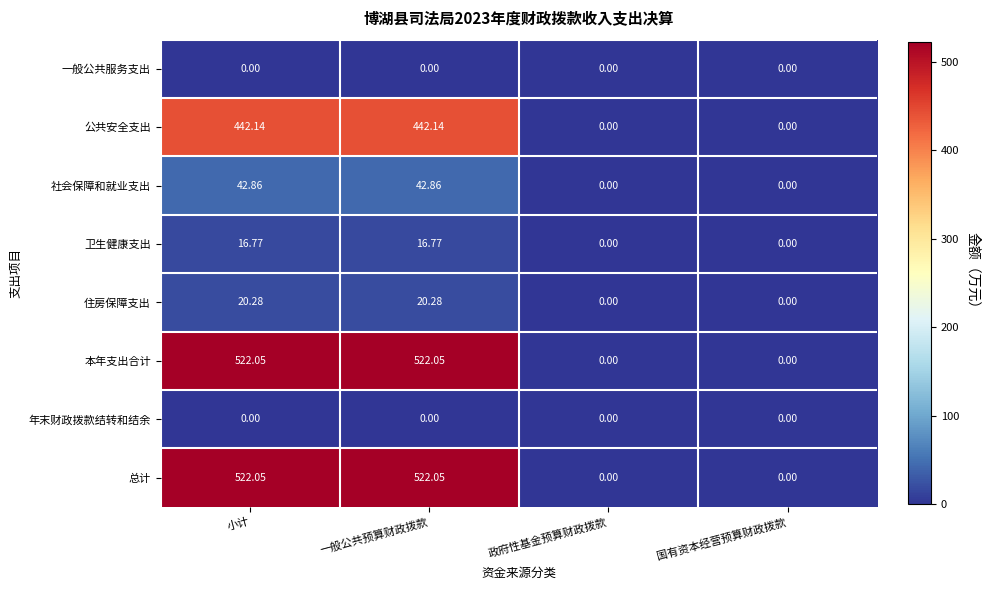

At which label does 本年支出合计 first exceed 522?

小计